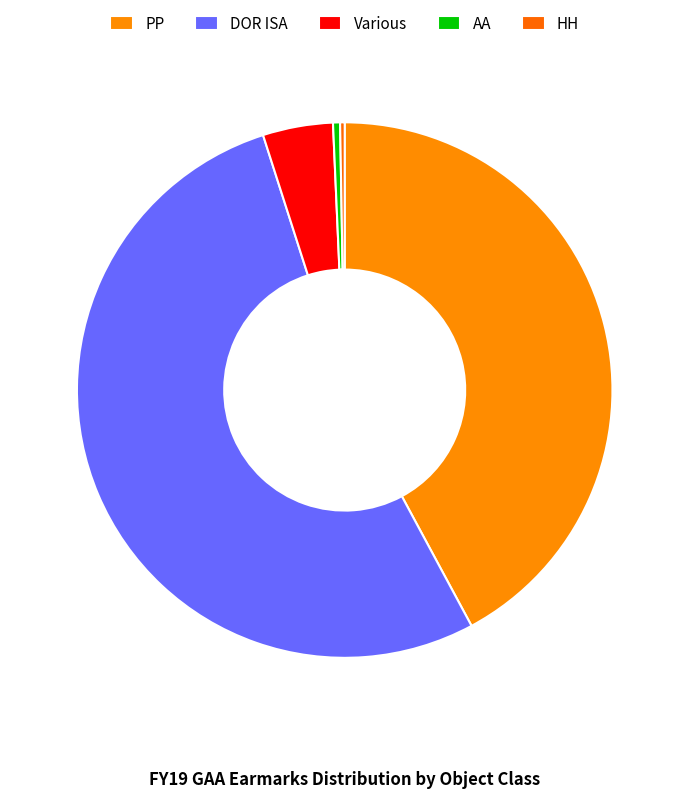

To the nearest percent, what is the average slice percentage?

20%